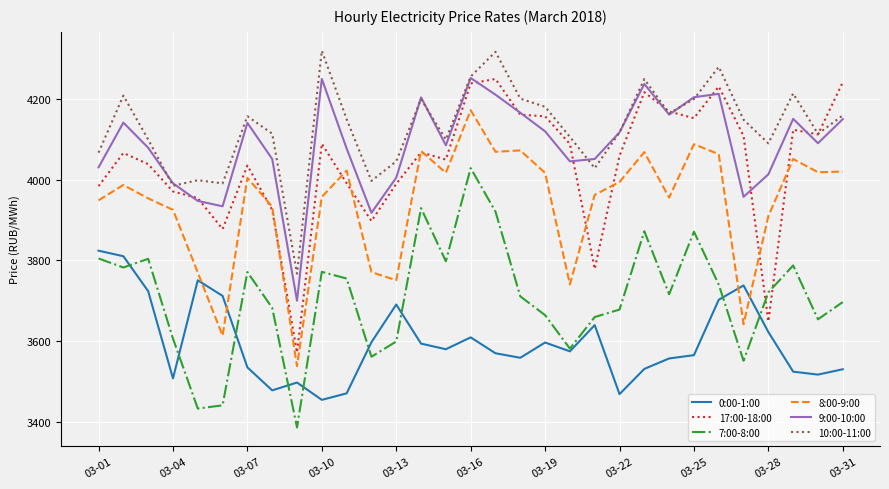

True or false: 17:00-18:00 and 0:00-1:00 intersect in this chart.

False